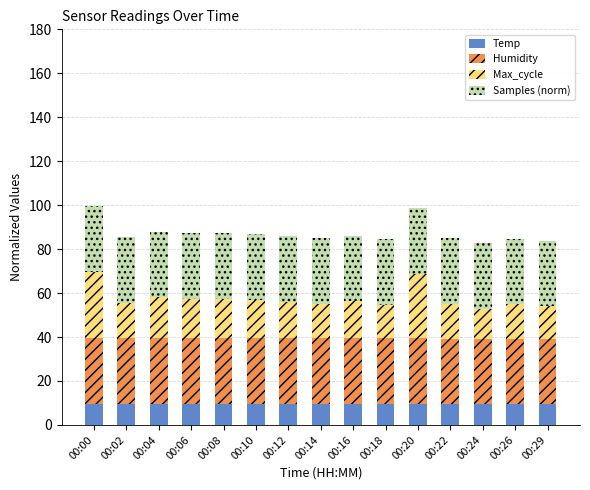

What is the total value across all series at 00:10?

86.7